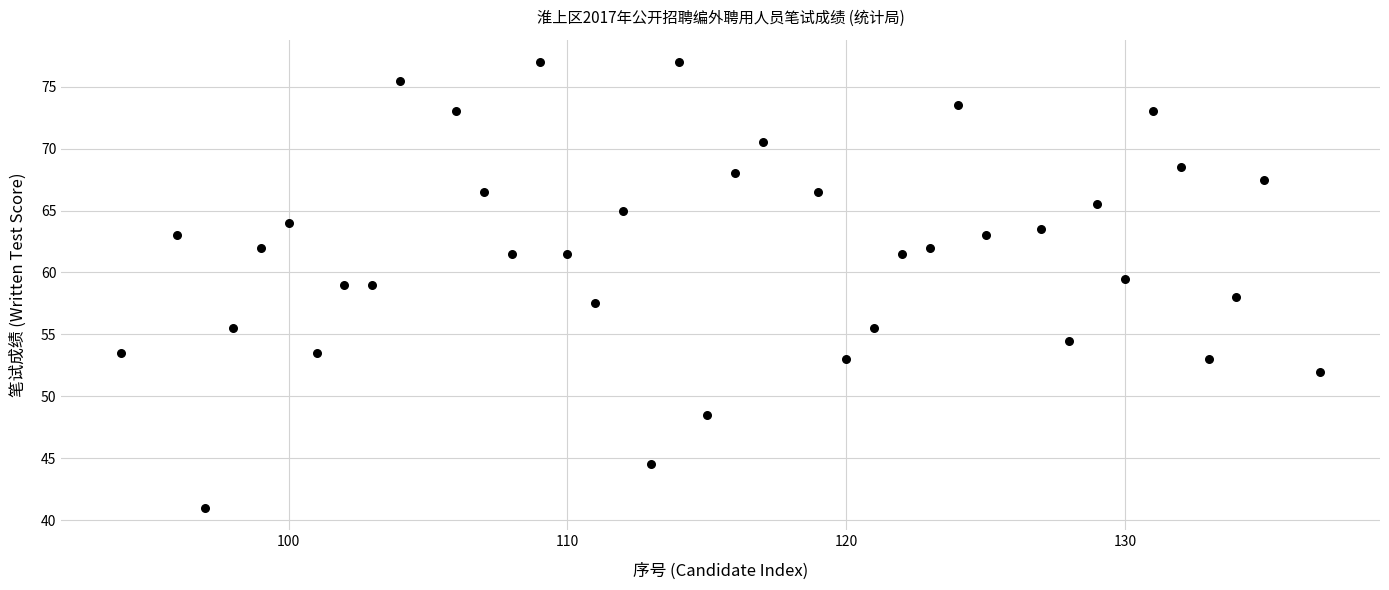

What is the range of X values (max minus min)?

43.0